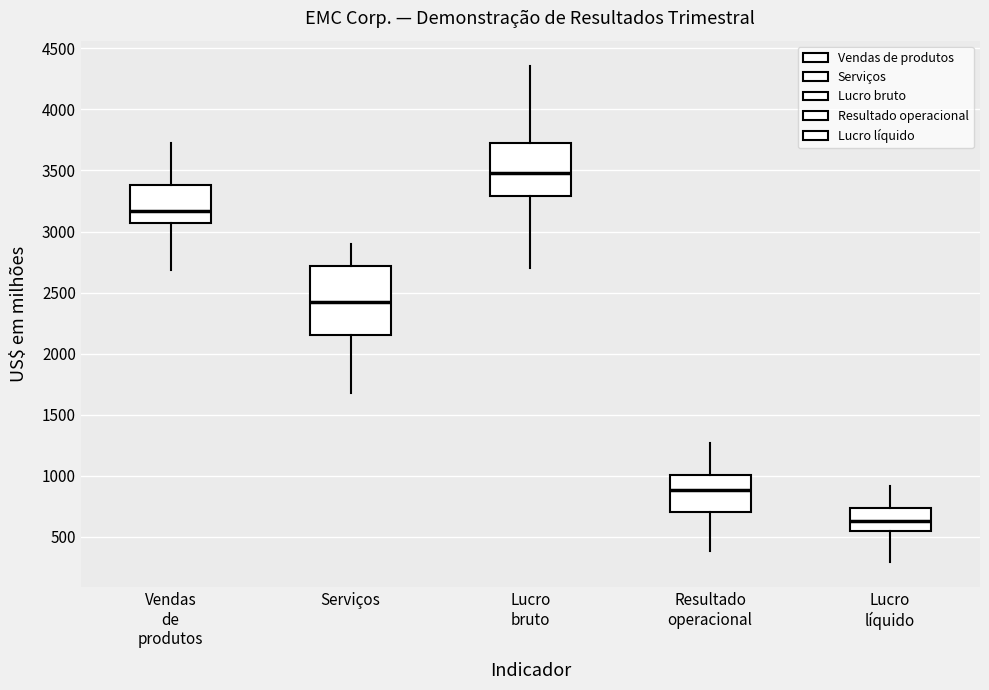

Reading left to right, transcribe this box plot: for each box, give where its median line is, the range the box spans, and where its two whiskers end, as read against the y-axis. The values are not printed on the chart, so give them approximately, as read against the axis.

Vendas de produtos: median 3150, box 3050 to 3400, whiskers 2700 to 3750
Serviços: median 2400, box 2150 to 2700, whiskers 1700 to 2900
Lucro bruto: median 3500, box 3300 to 3750, whiskers 2700 to 4350
Resultado operacional: median 900, box 700 to 1000, whiskers 400 to 1250
Lucro líquido: median 650, box 550 to 750, whiskers 300 to 900